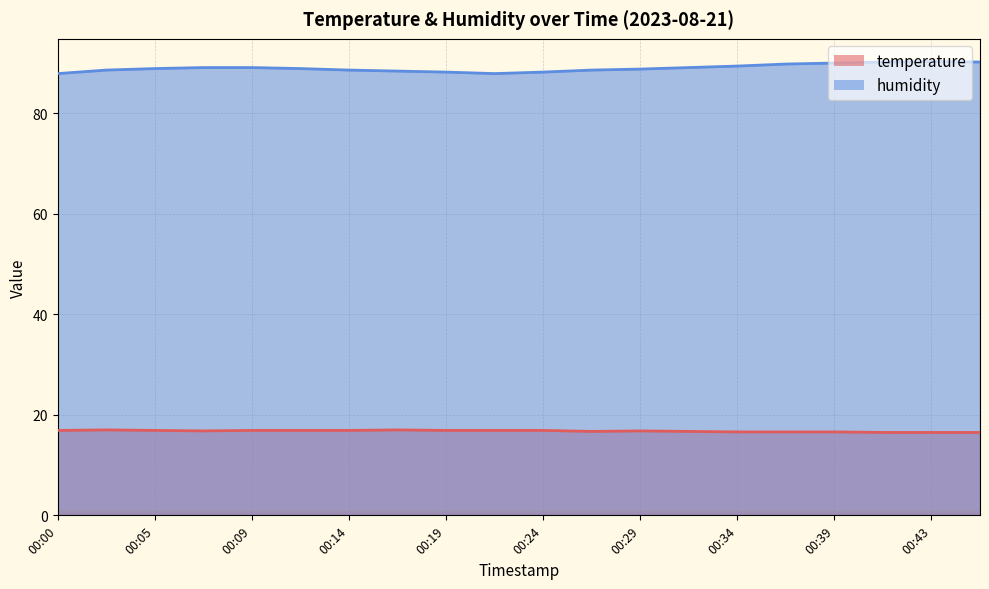

The humidity series shows 88.9 at 00:12. True or false?

True